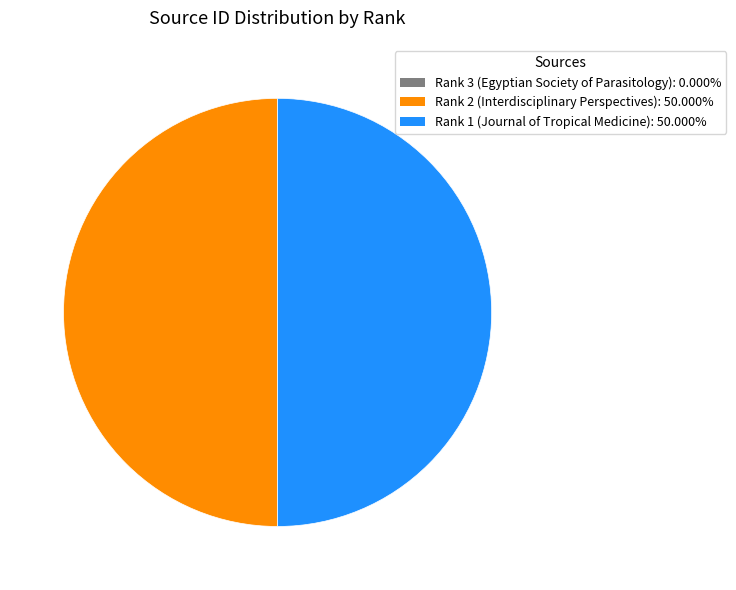

Approximately how many times larger is the value at Rank 2 (Interdisciplinary Perspectives) compared to Rank 1 (Journal of Tropical Medicine)?

1.0